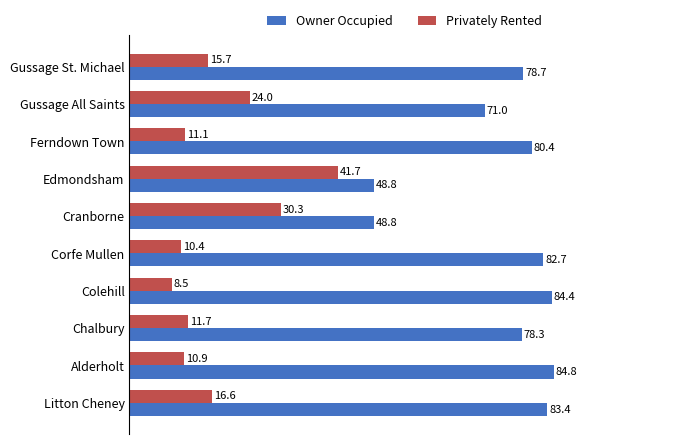

What value does the Privately Rented series have at Alderholt?

10.9